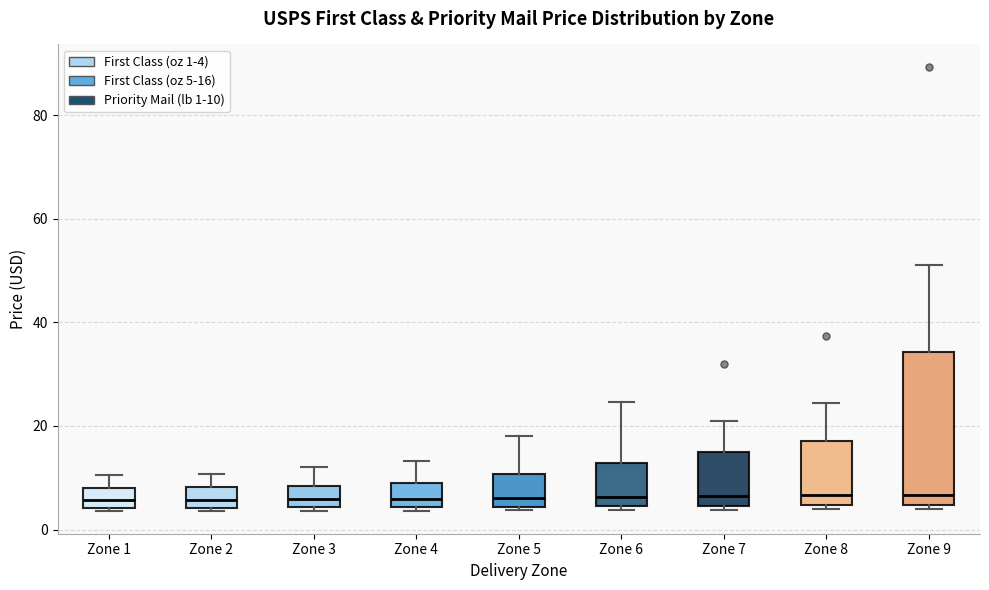

Where does the median line of the box for Zone 6 sit on the y-axis? The values are not printed on the chart, so give them approximately, as read against the axis.

6